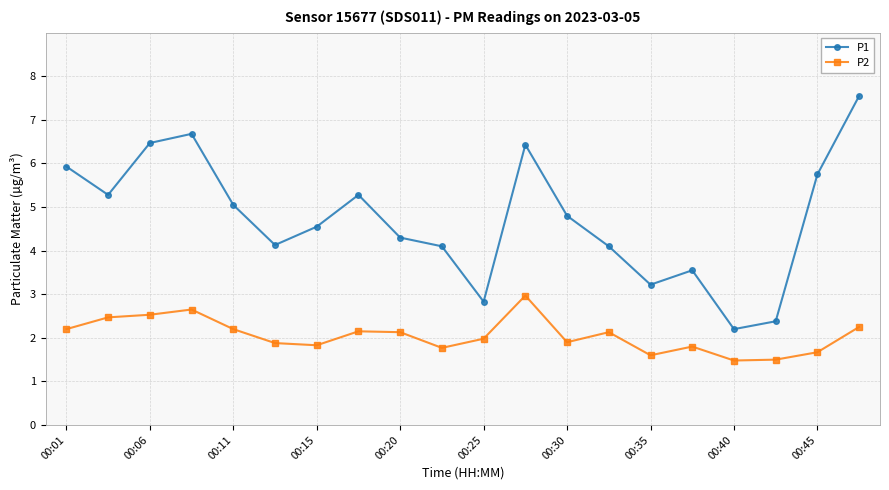

What is the smallest value displayed?

1.5